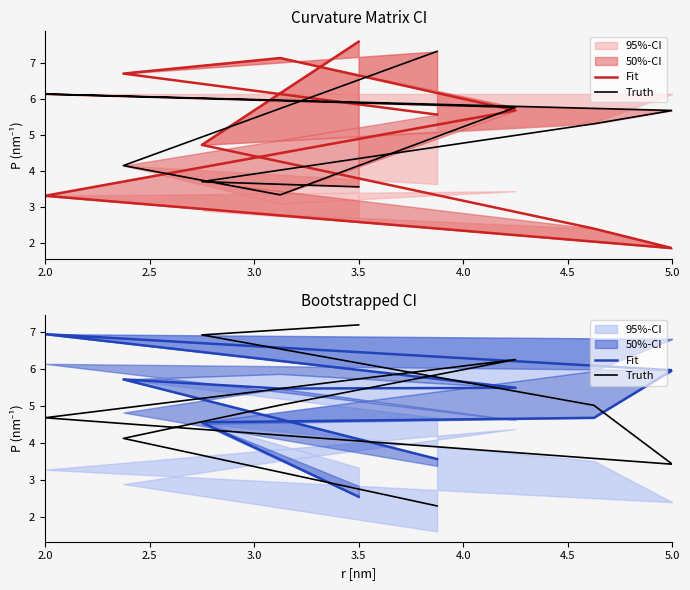

Which series has the widest spread of values?

Truth